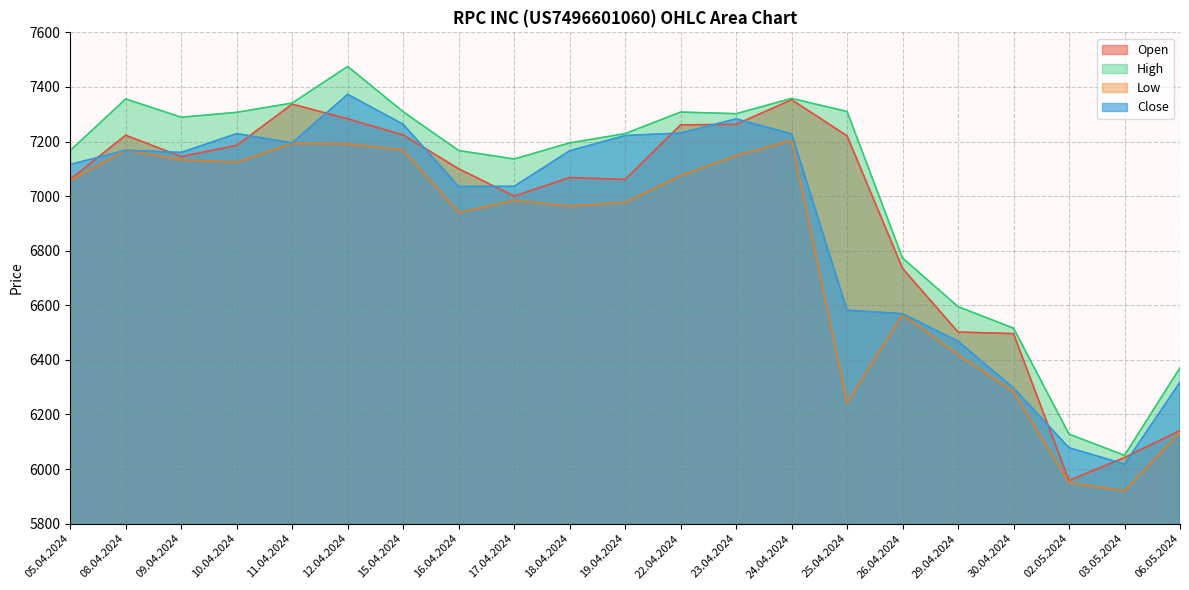

Rank the series by their maximum value, from lowest to highest.

Low, Open, Close, High